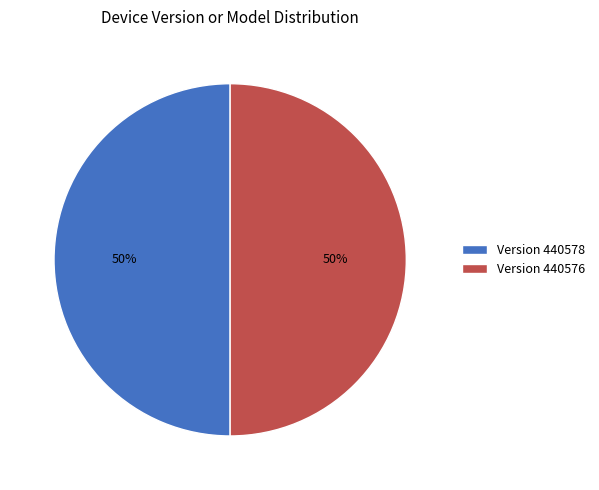

To the nearest percent, what is the average slice percentage?

50%